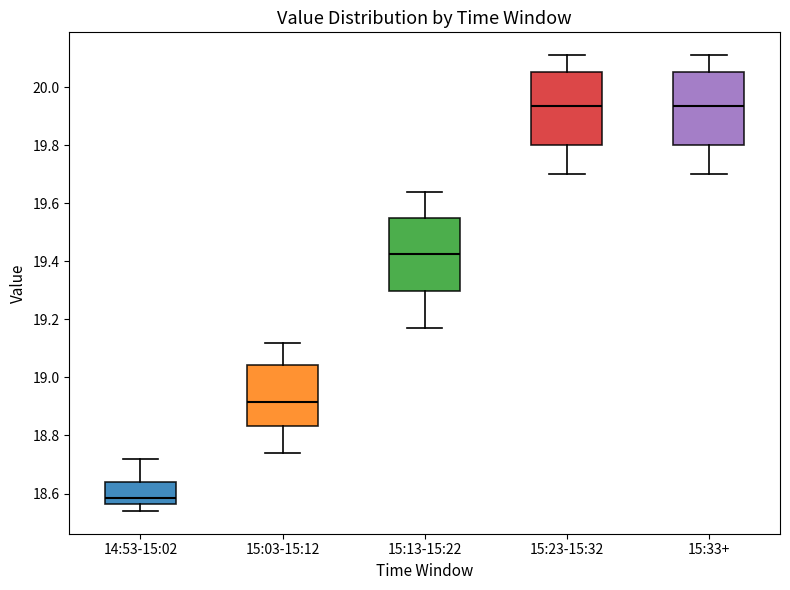

Reading left to right, read every box against the y-axis: the position of its median line, the range the box covers, and the ends of its whiskers. The values are not printed on the chart, so give them approximately, as read against the axis.

14:53-15:02: median 18.58, box 18.56 to 18.64, whiskers 18.54 to 18.72
15:03-15:12: median 18.92, box 18.84 to 19.04, whiskers 18.74 to 19.12
15:13-15:22: median 19.42, box 19.30 to 19.56, whiskers 19.18 to 19.64
15:23-15:32: median 19.94, box 19.80 to 20.06, whiskers 19.70 to 20.12
15:33+: median 19.94, box 19.80 to 20.06, whiskers 19.70 to 20.12